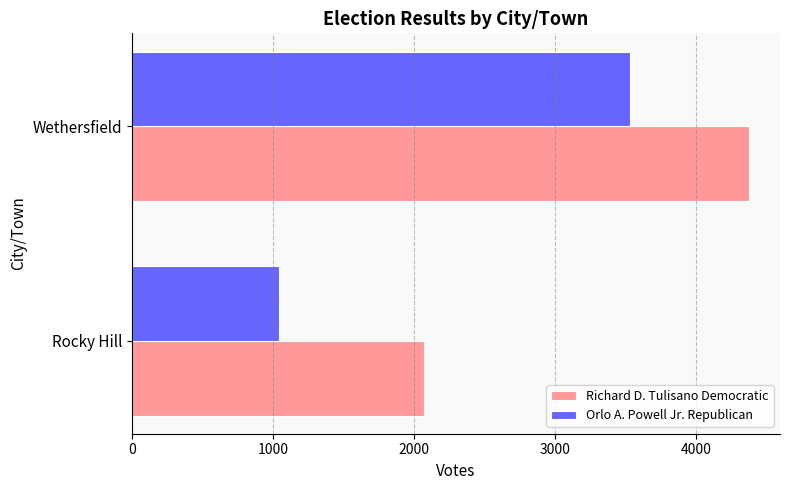

What value does the Orlo A. Powell Jr. Republican series have at Rocky Hill, to the nearest 10?

1040